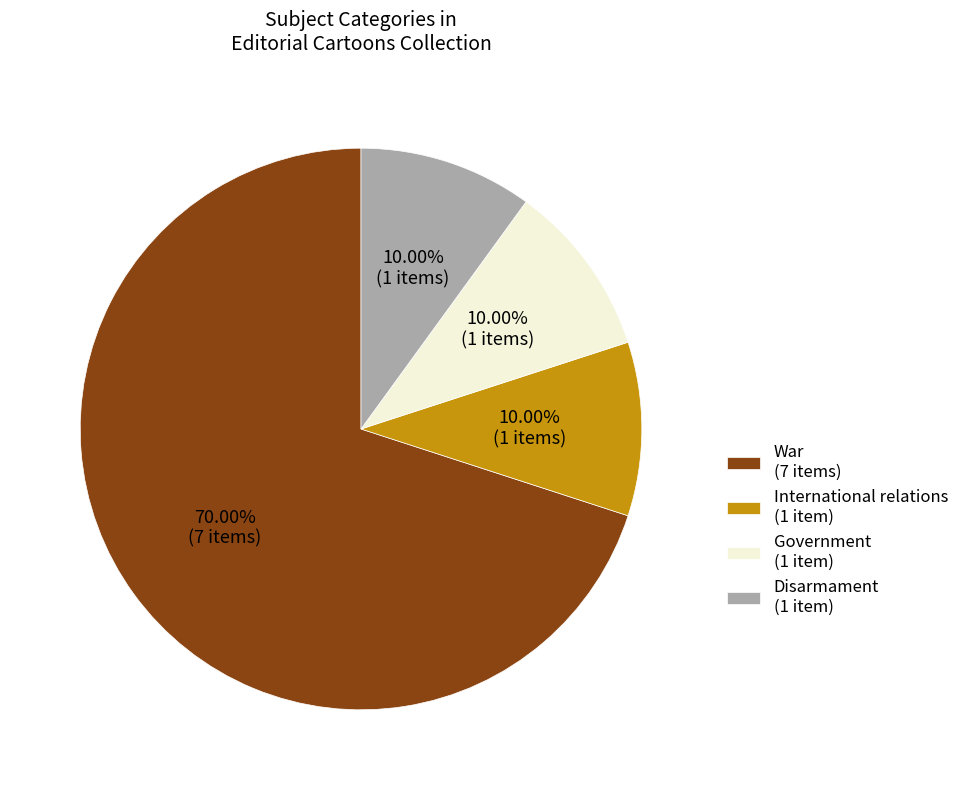

Approximately how many times larger is the value at War (7 items) compared to International relations (1 item)?

7.0